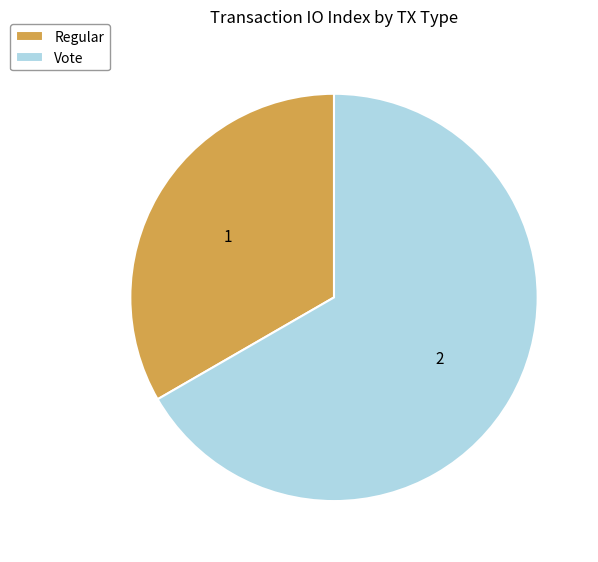

Is there a majority slice in this chart?

Yes